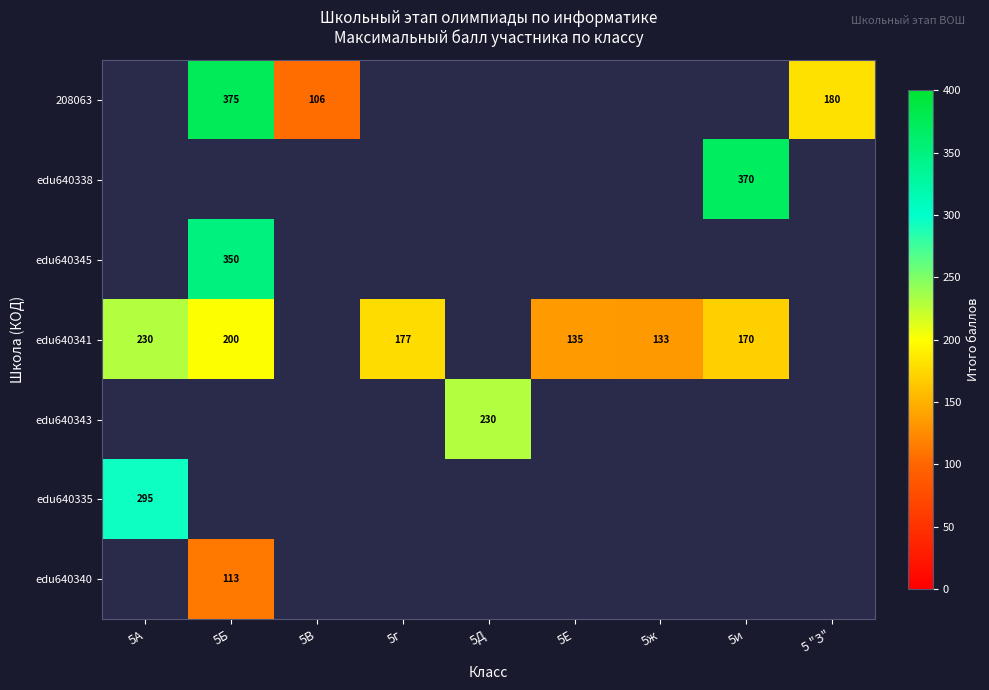

The value of edu640345 at 5г is 219. True or false?

False